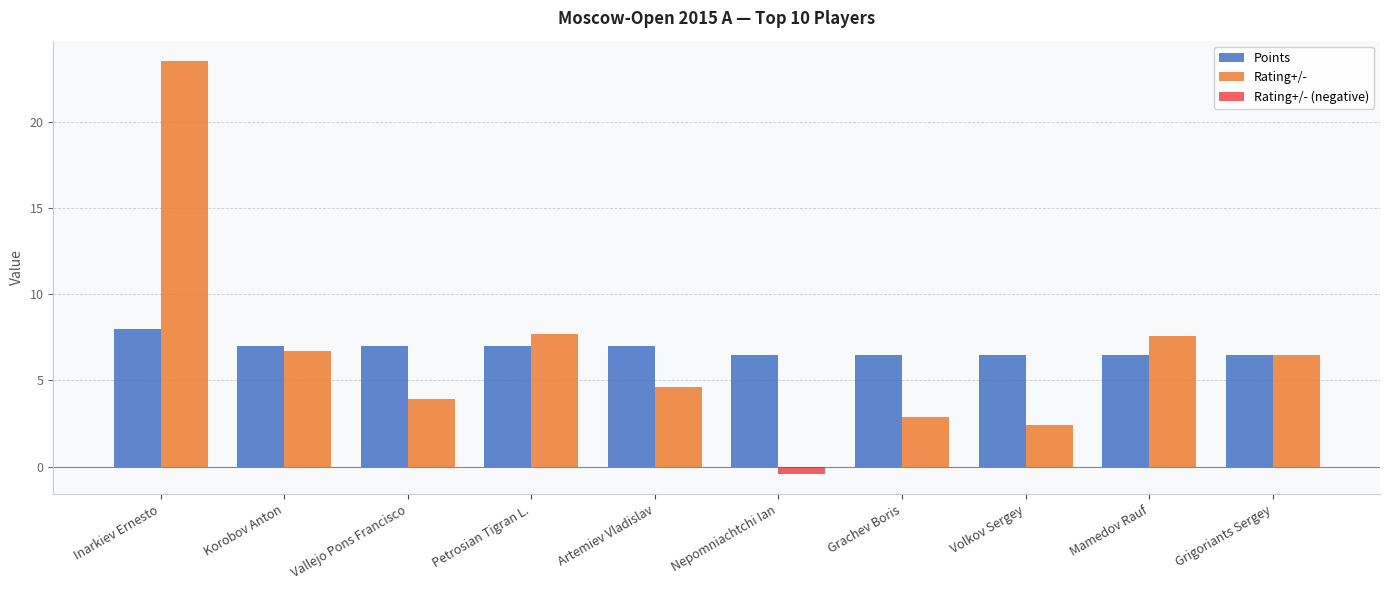

The Points series shows 4.5 at Mamedov Rauf. True or false?

False